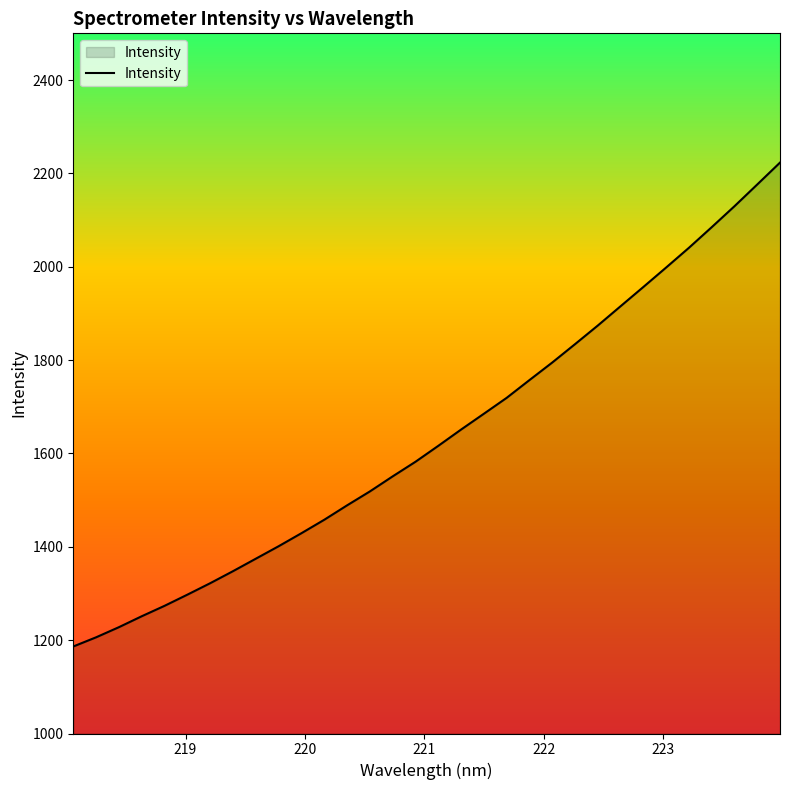

How many series are shown in this chart?

1